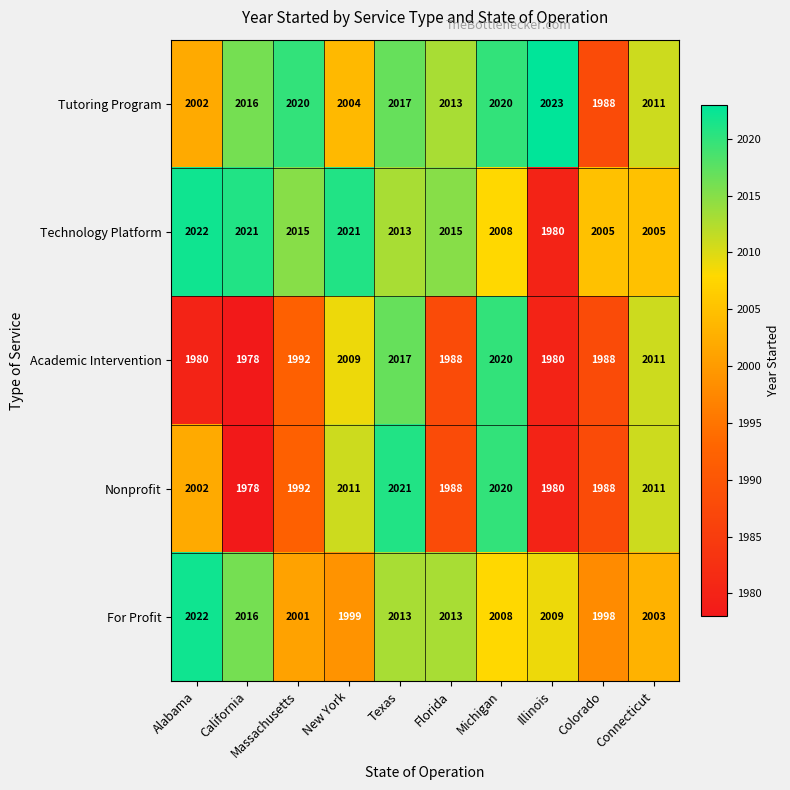

At which category is the sum across all series the highest?

Texas